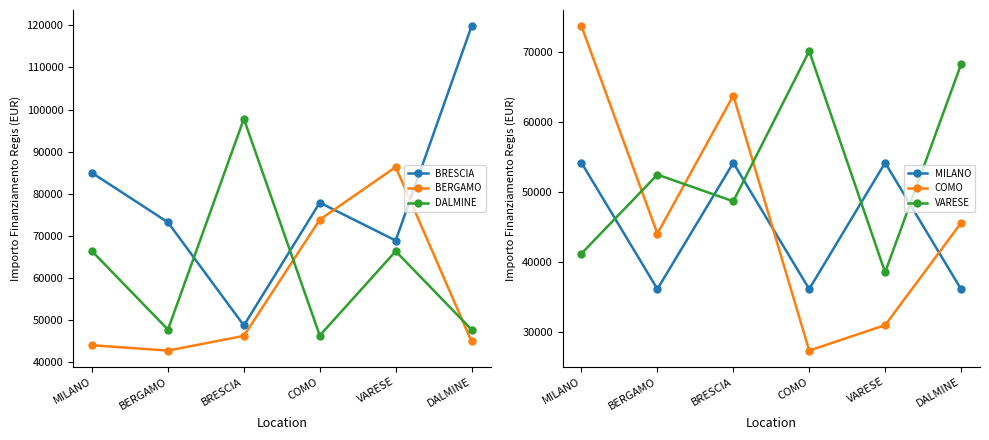

At which category is the sum across all series the highest?

MILANO